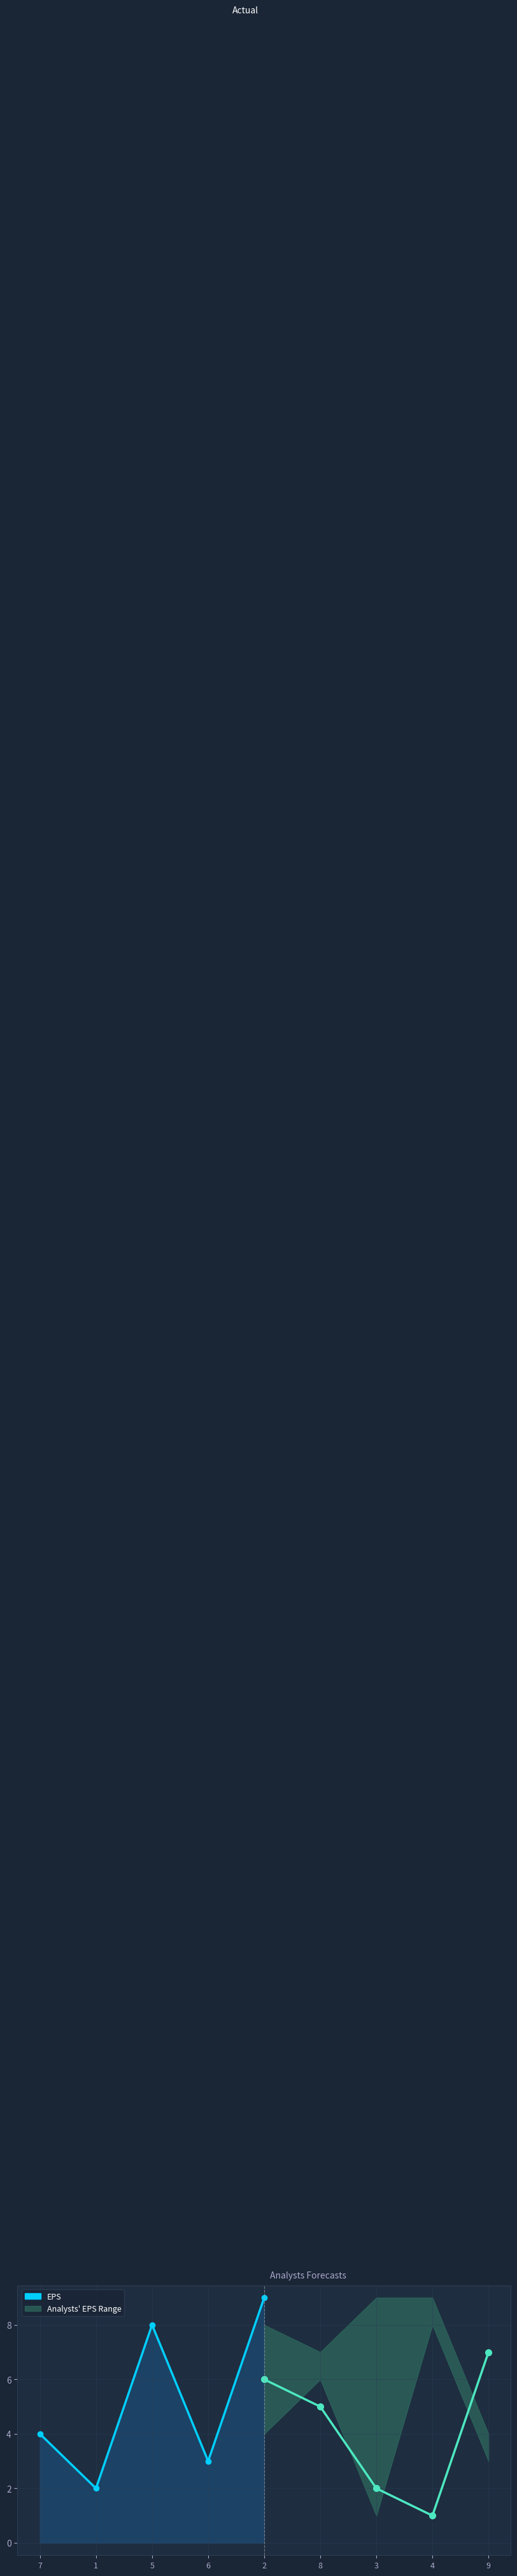

What is the difference between the maximum and minimum values?

7